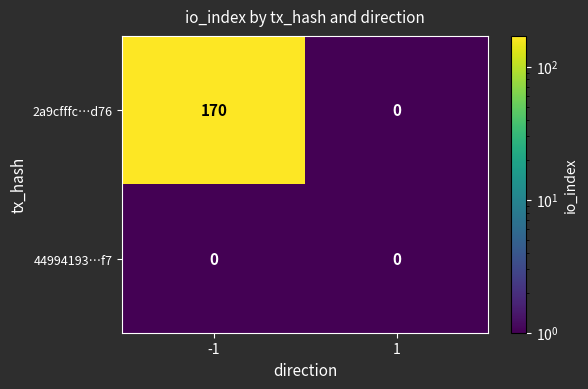

What is the difference between the 2a9cfffc…d76 values at -1 and 1?

170